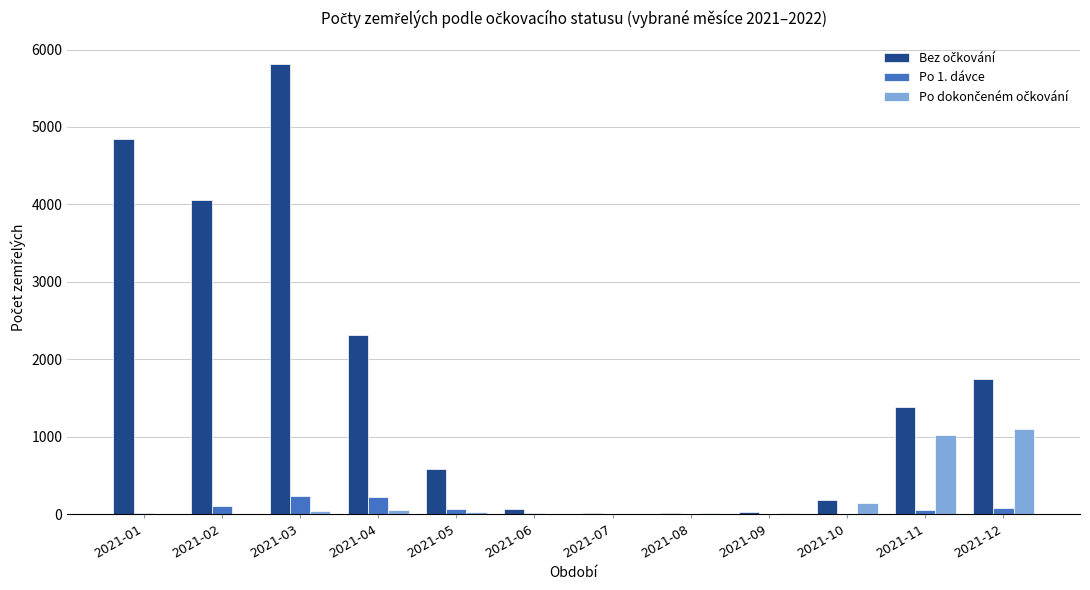

What is the greatest value displayed?

5820